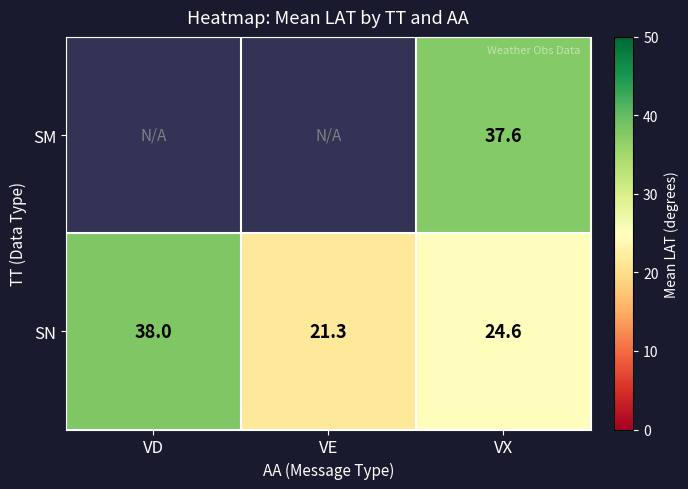

The SN series shows 7.0 at VE. True or false?

False